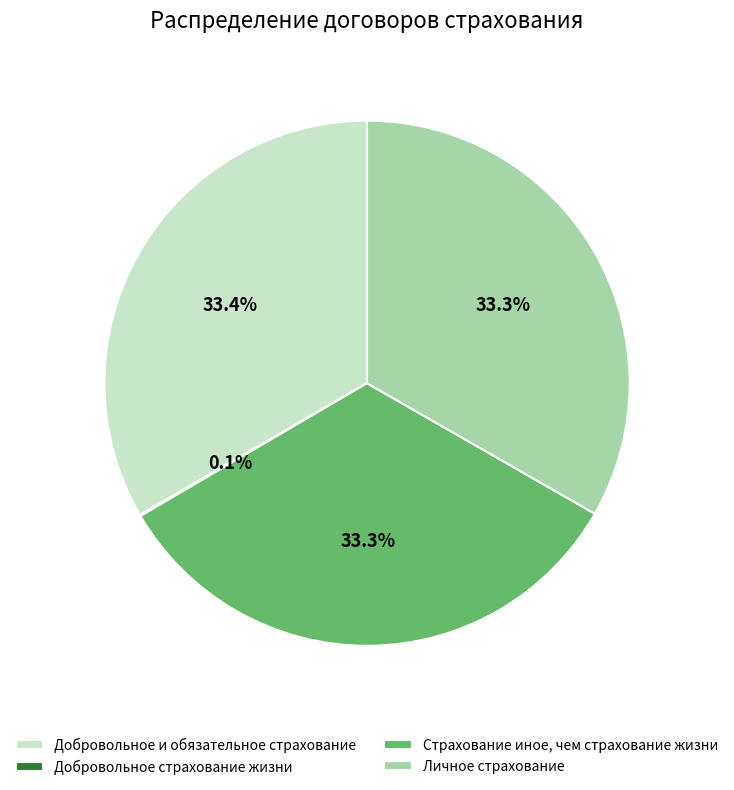

Is there any slice that represents more than half of the pie?

No